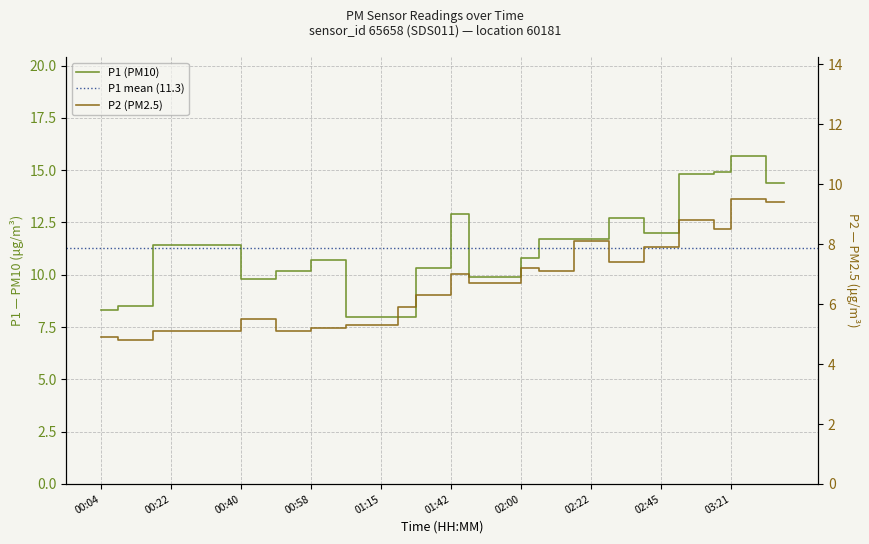

Rank the categories by P1 value from highest to lowest.

03:21, 03:25, 02:58, 02:49, 02:54, 03:29, 03:34, 01:42, 02:27, 02:31, 02:40, 02:45, 02:09, 02:13, 02:18, 02:22, 00:17, 00:22, 00:26, 00:31, 00:35, 02:00, 00:58, 01:02, 01:29, 01:33, 00:49, 00:53, 01:47, 01:51, 01:56, 00:40, 00:44, 00:08, 00:13, 00:04, 01:06, 01:11, 01:15, 01:24